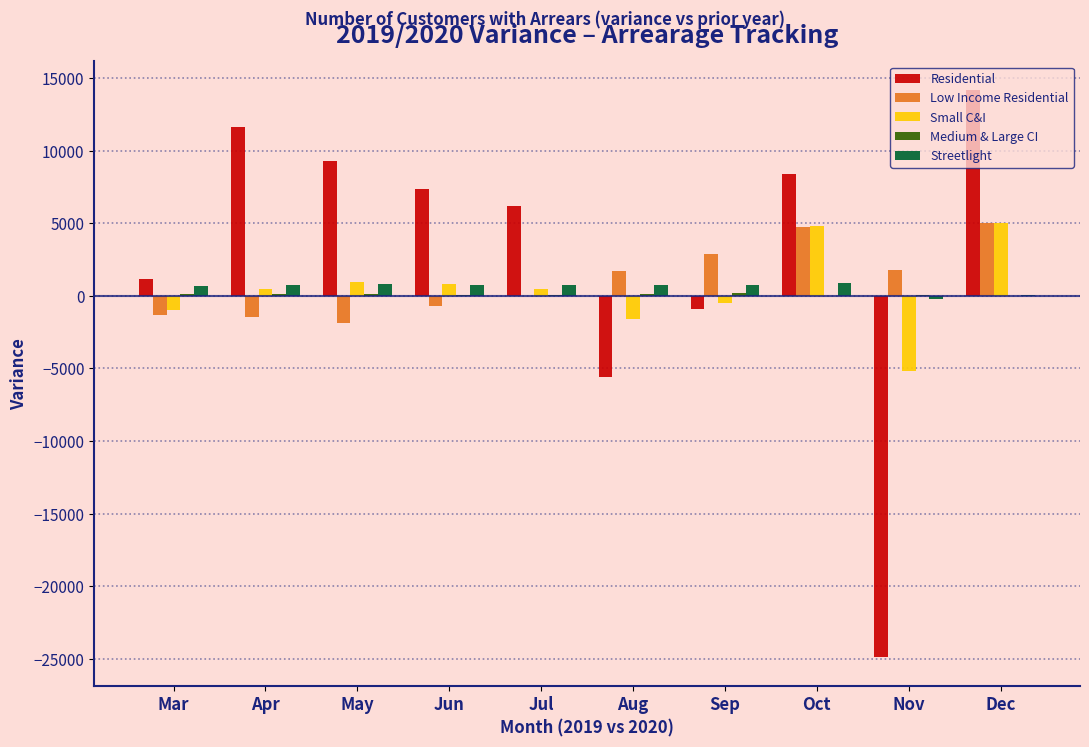

Which series changed the most between Mar and Oct?

Residential